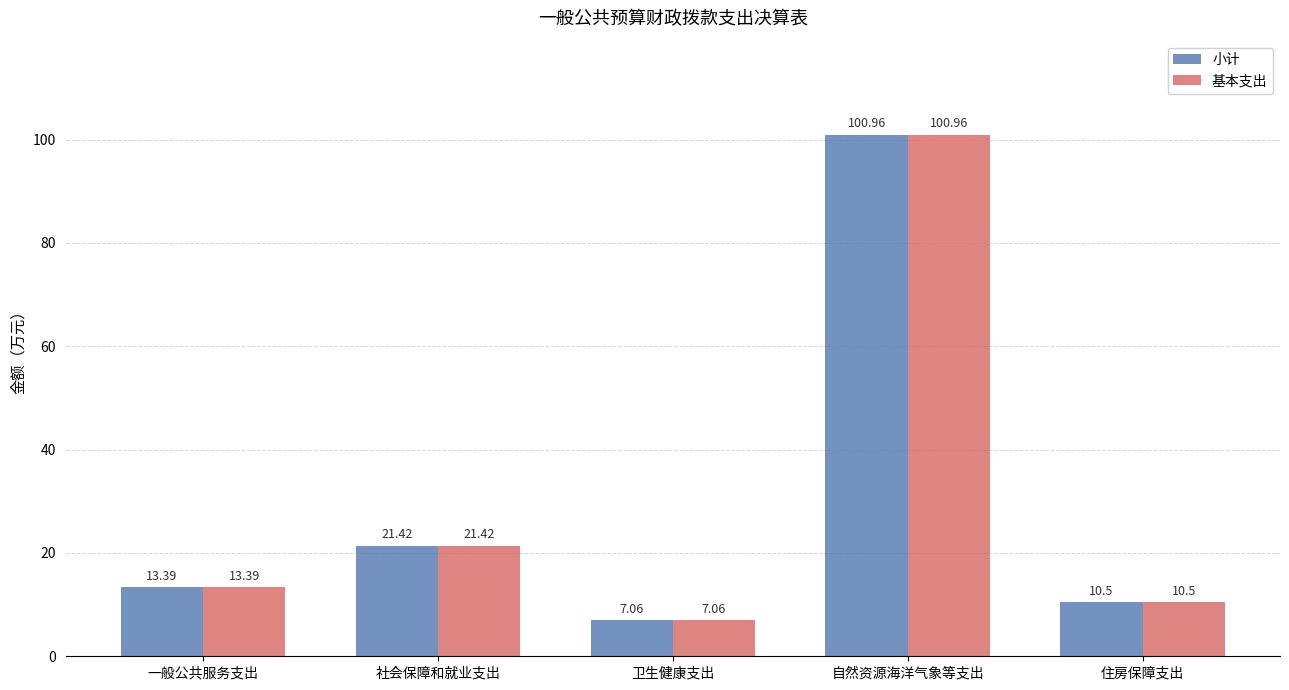

Is it true that 基本支出 equals 14.8 at 社会保障和就业支出?

False